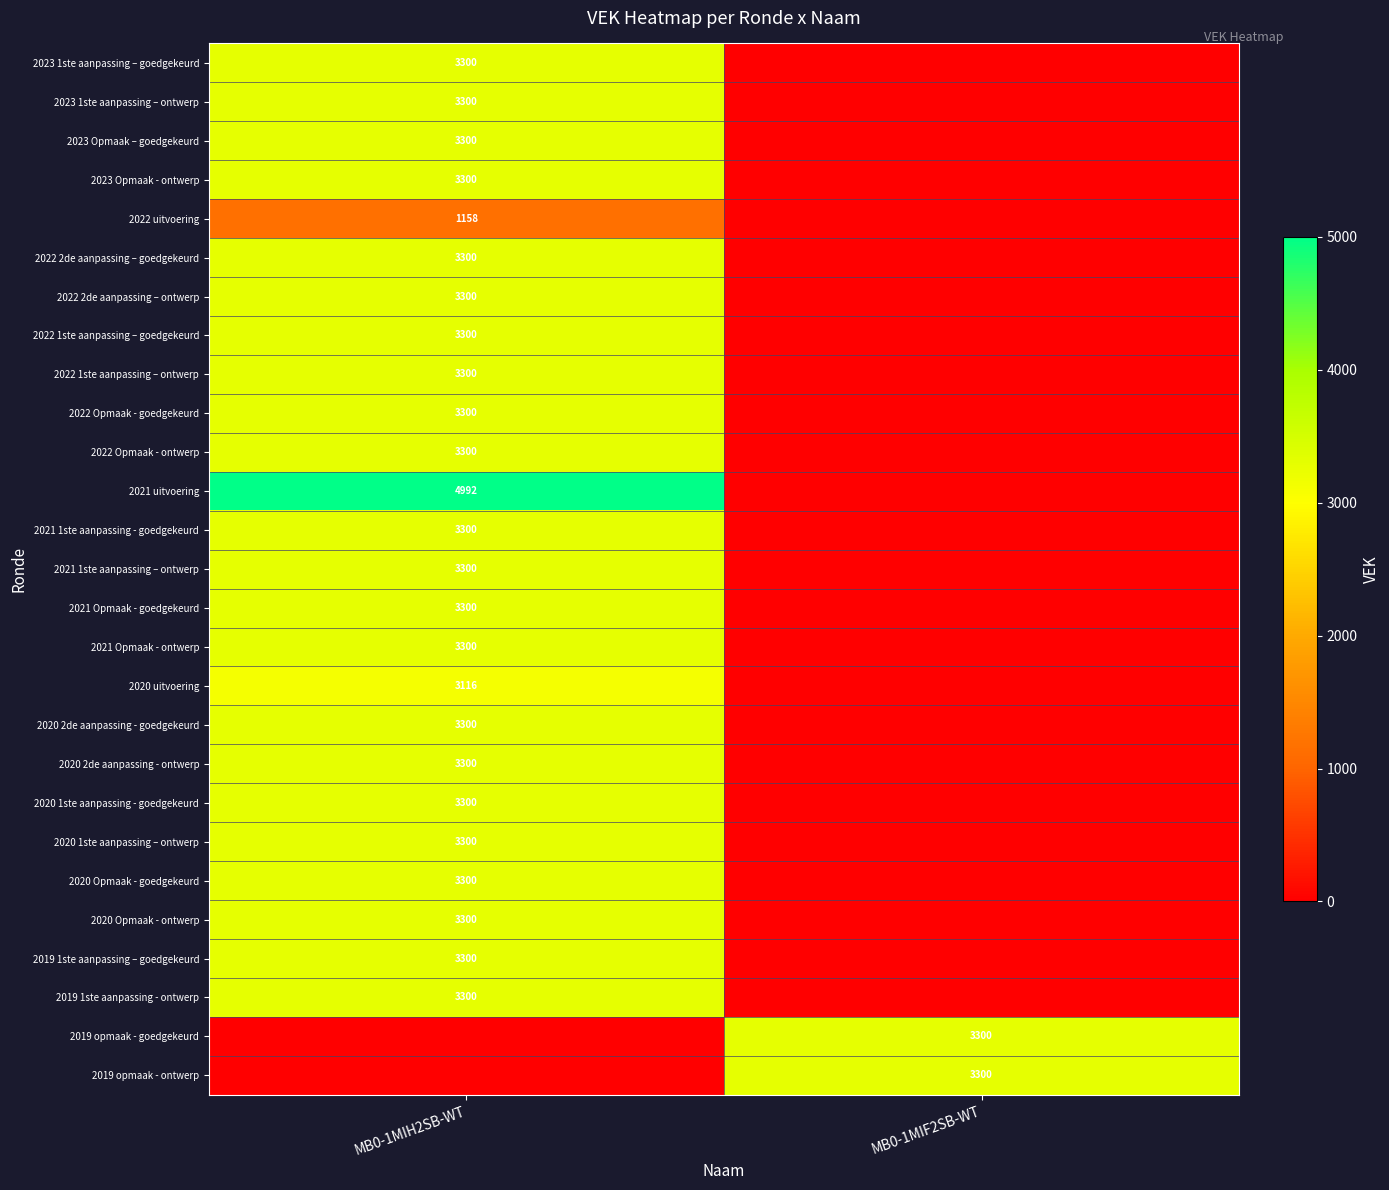

How many data points does each series have?

2